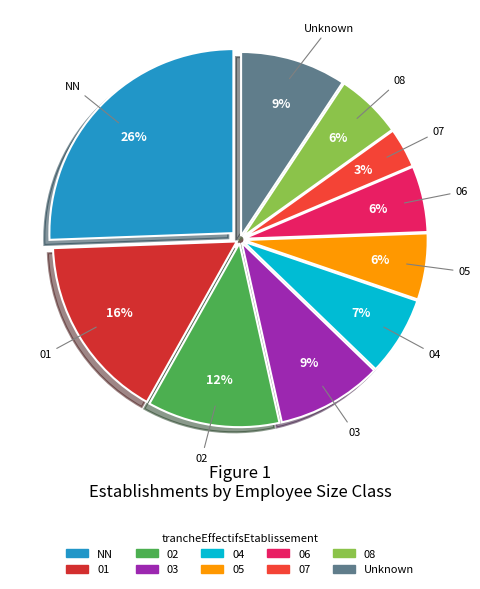

To the nearest percent, what is the average slice percentage?

10%